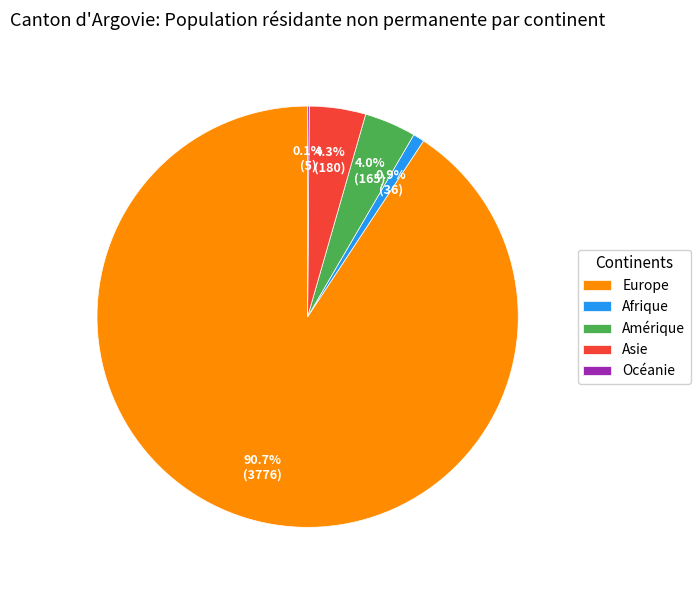

Is there a majority slice in this chart?

Yes